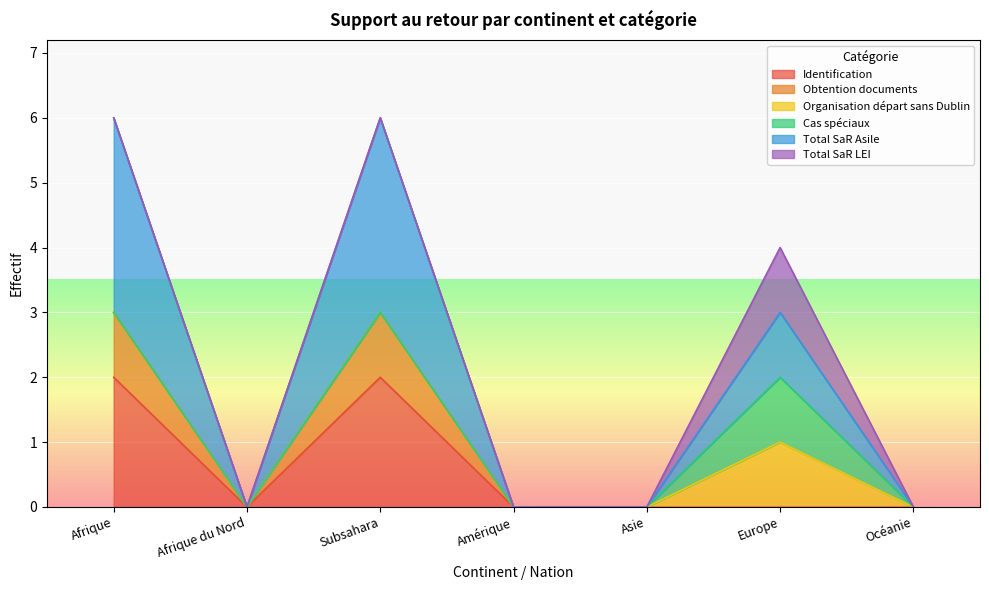

Where is the first local maximum for Obtention documents?

Subsahara